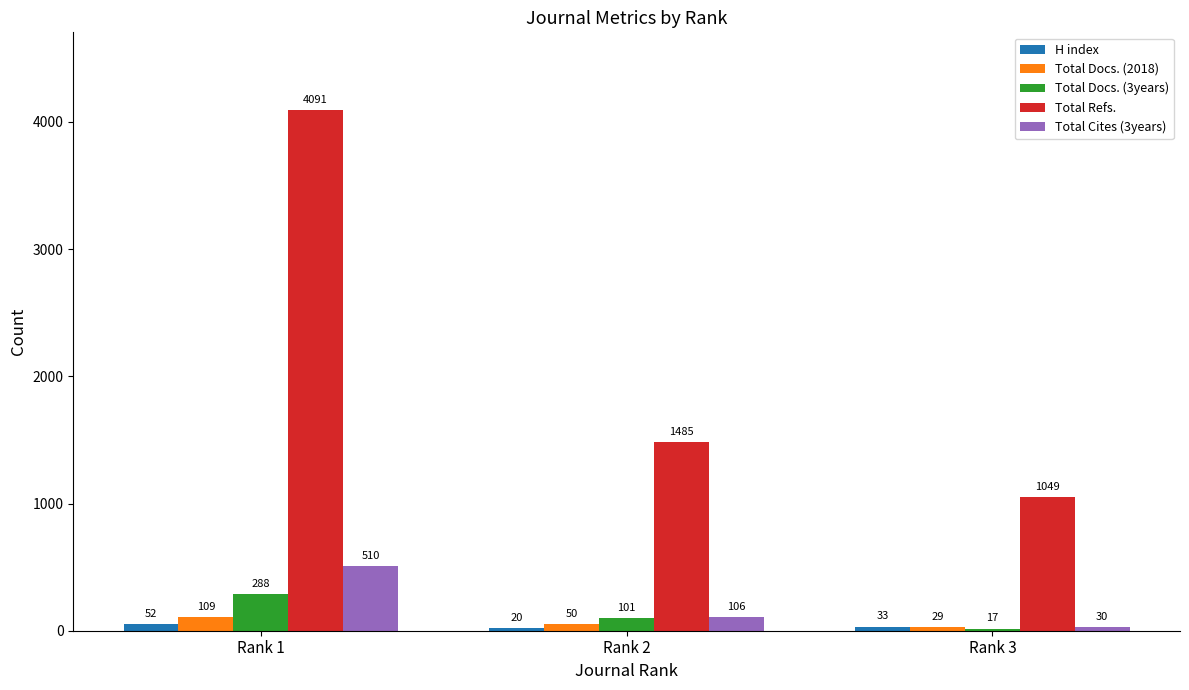

Reading right to left, extract all data points from this chart.

H index: 33	20	52
Total Docs. (2018): 29	50	109
Total Docs. (3years): 17	101	288
Total Refs.: 1049	1485	4091
Total Cites (3years): 30	106	510